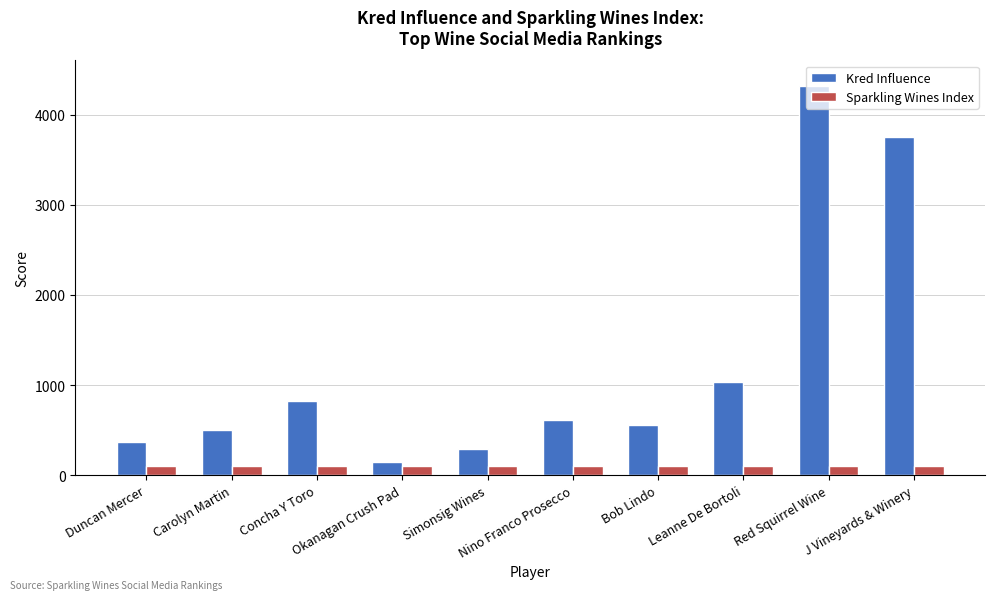

What is the smallest value displayed?

98